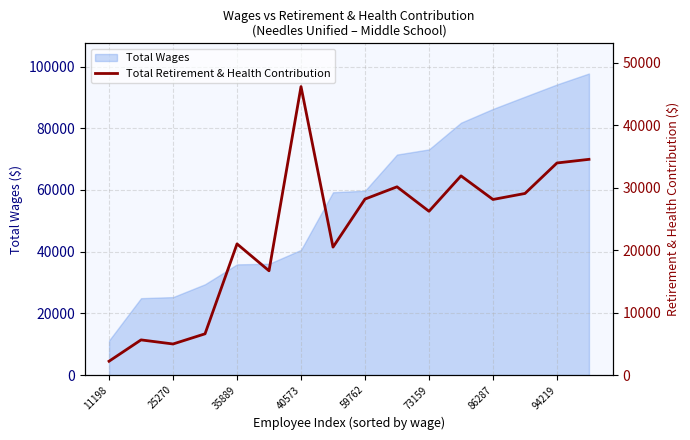

True or false: there are more than 1 points higher than both neighbors.

True